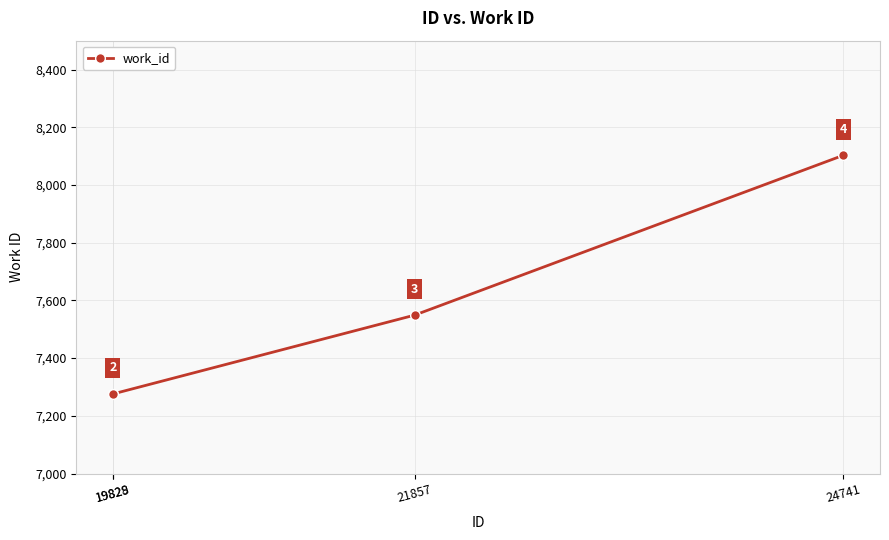

Does the chart display data point markers on the line(s)?

Yes